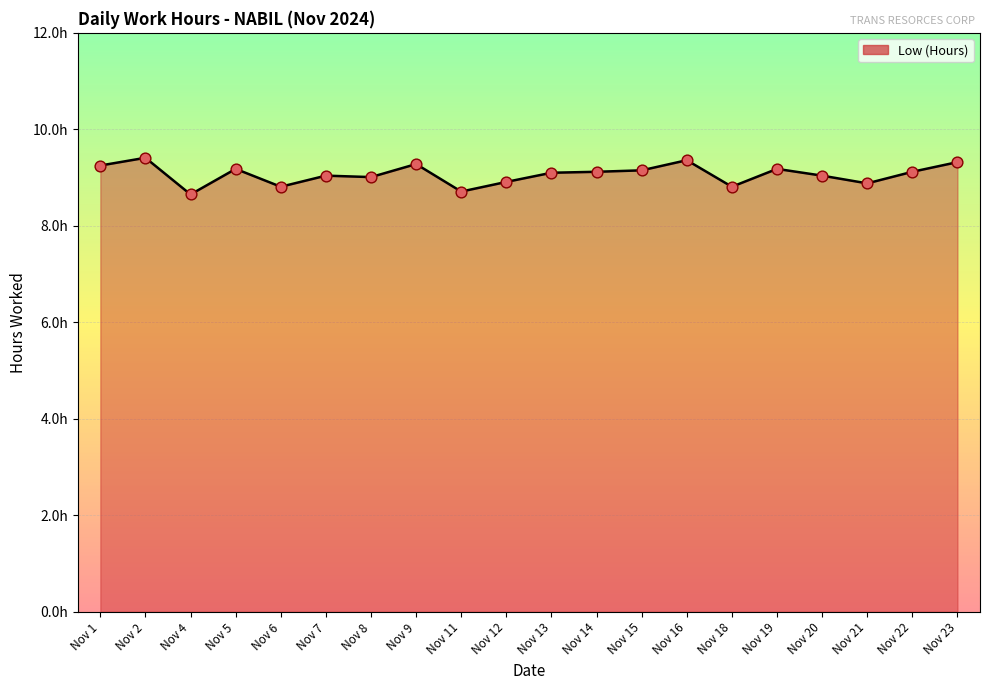

What is the change in value from Nov 15 to Nov 21?

-0.3